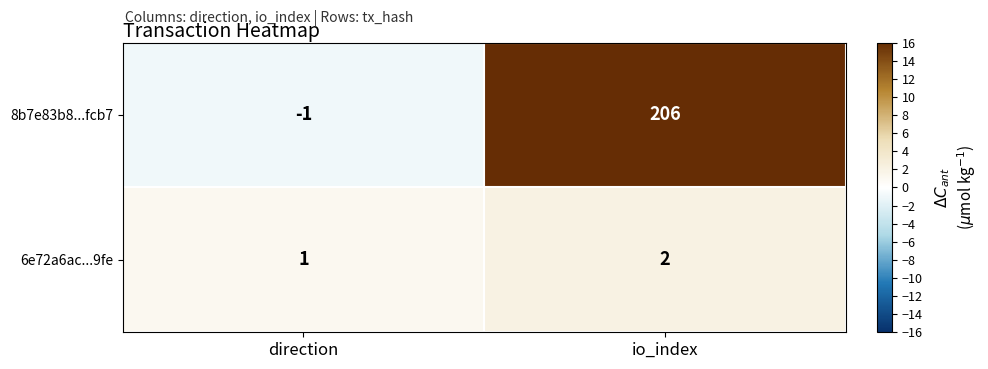

Which category has the lowest value in the 8b7e83b8...fcb7 series?

direction